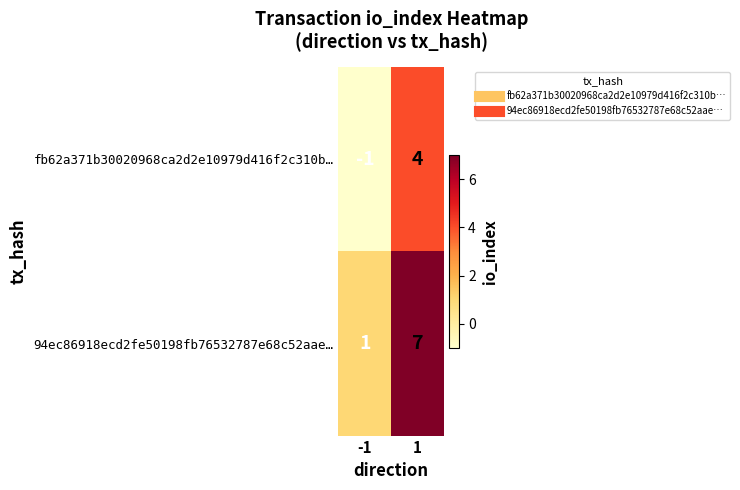

Rank the series at -1 from lowest to highest value.

fb62a371b30020968ca2d2e10979d416f2c310b…, 94ec86918ecd2fe50198fb76532787e68c52aae…